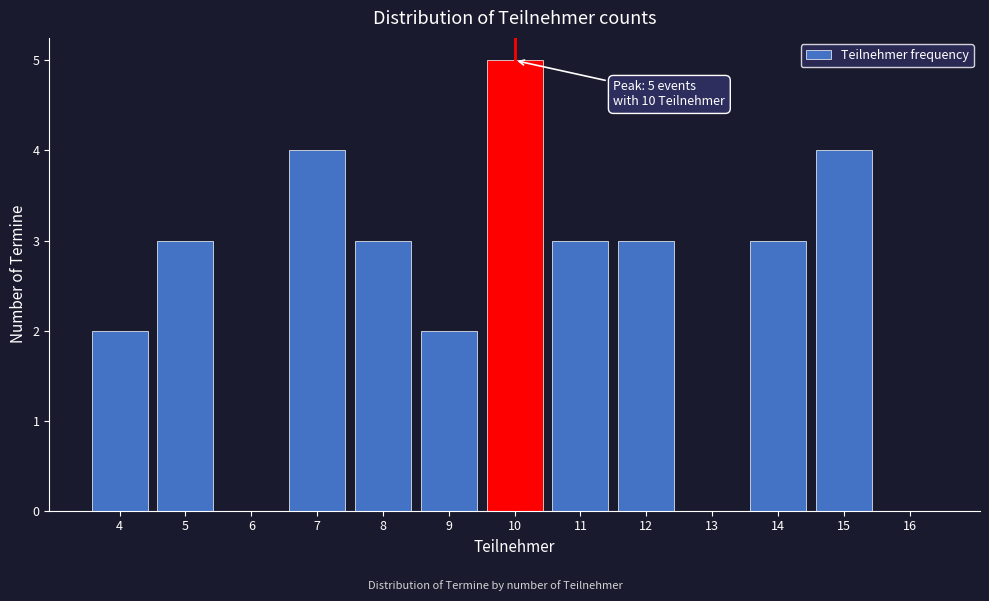

Over which range of the x-axis is the bar tallest?

9.5 to 10.5